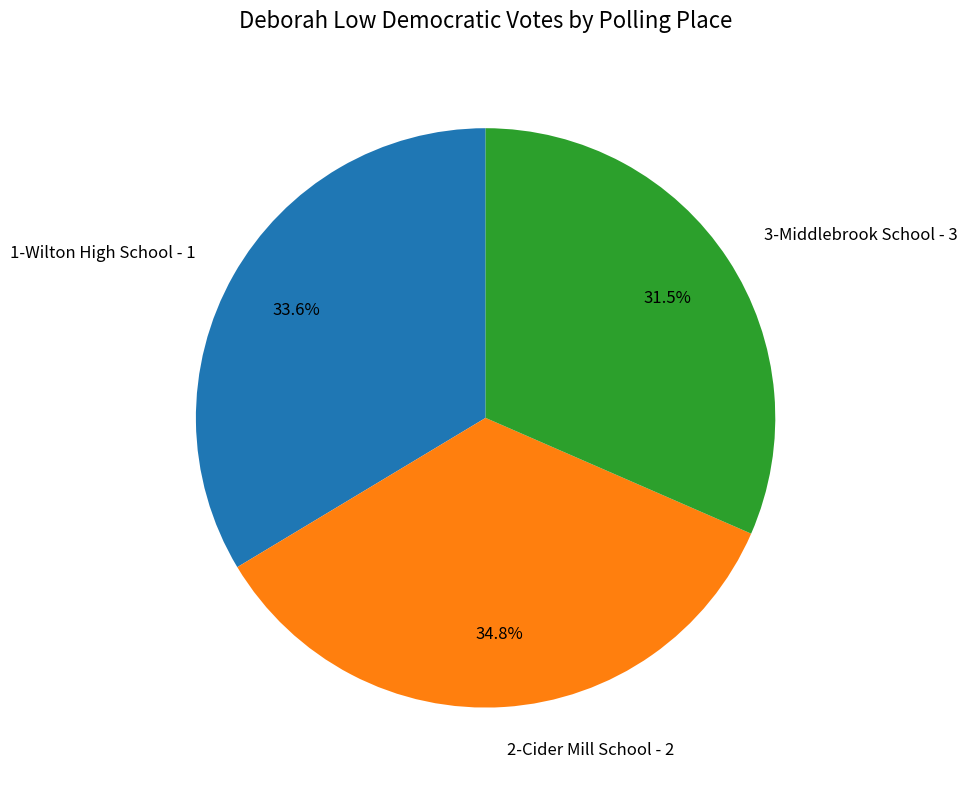

Count the number of slices in the pie.

3